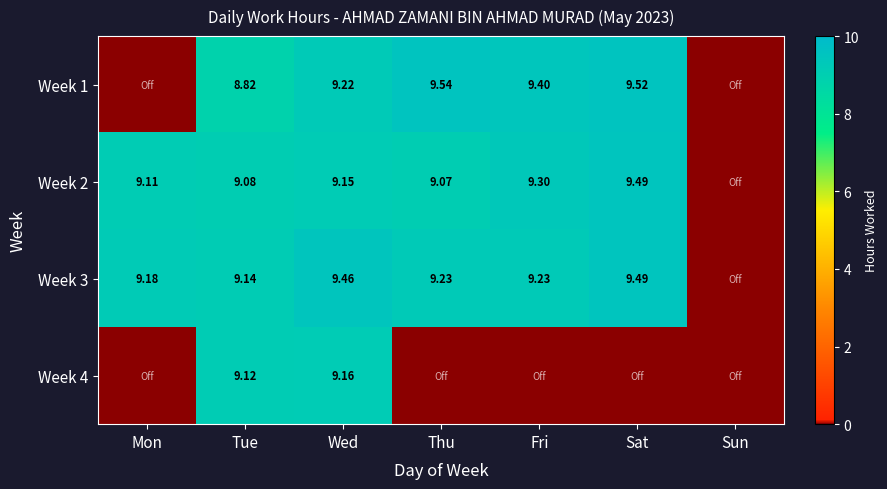

Rank the series at Tue from highest to lowest value.

Week 3, Week 4, Week 2, Week 1